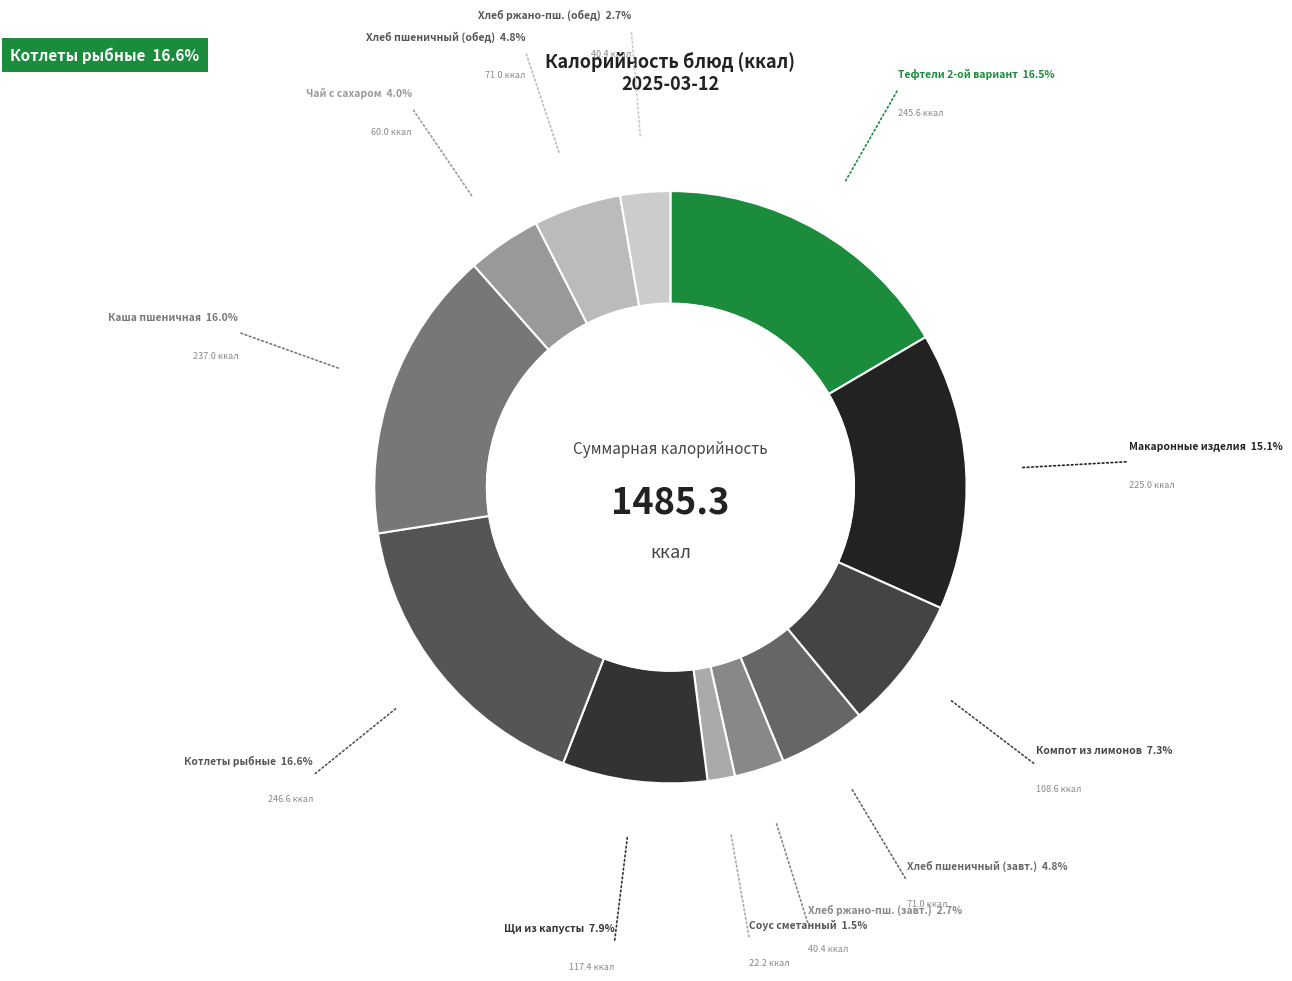

Does Соус сметанный account for over 50% of the chart?

No